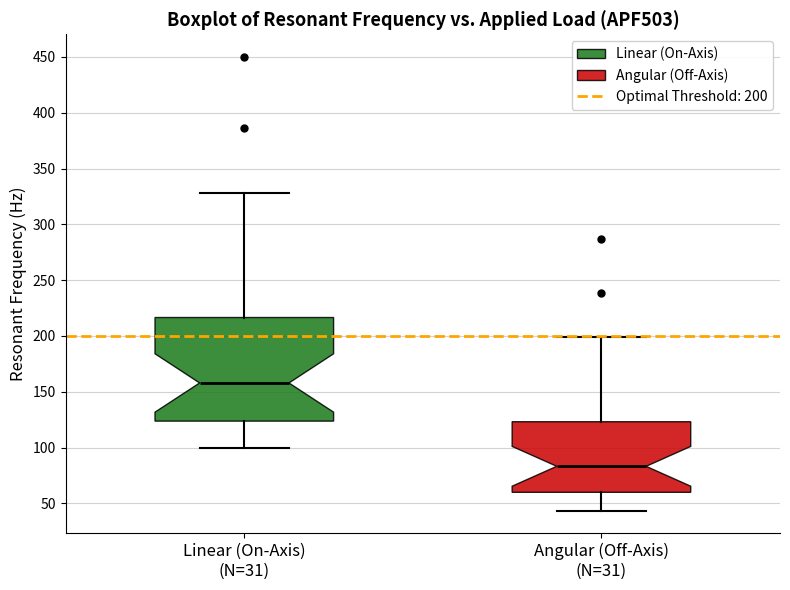

Which box has the lowest median line?

Angular (Off-Axis) (N=31)